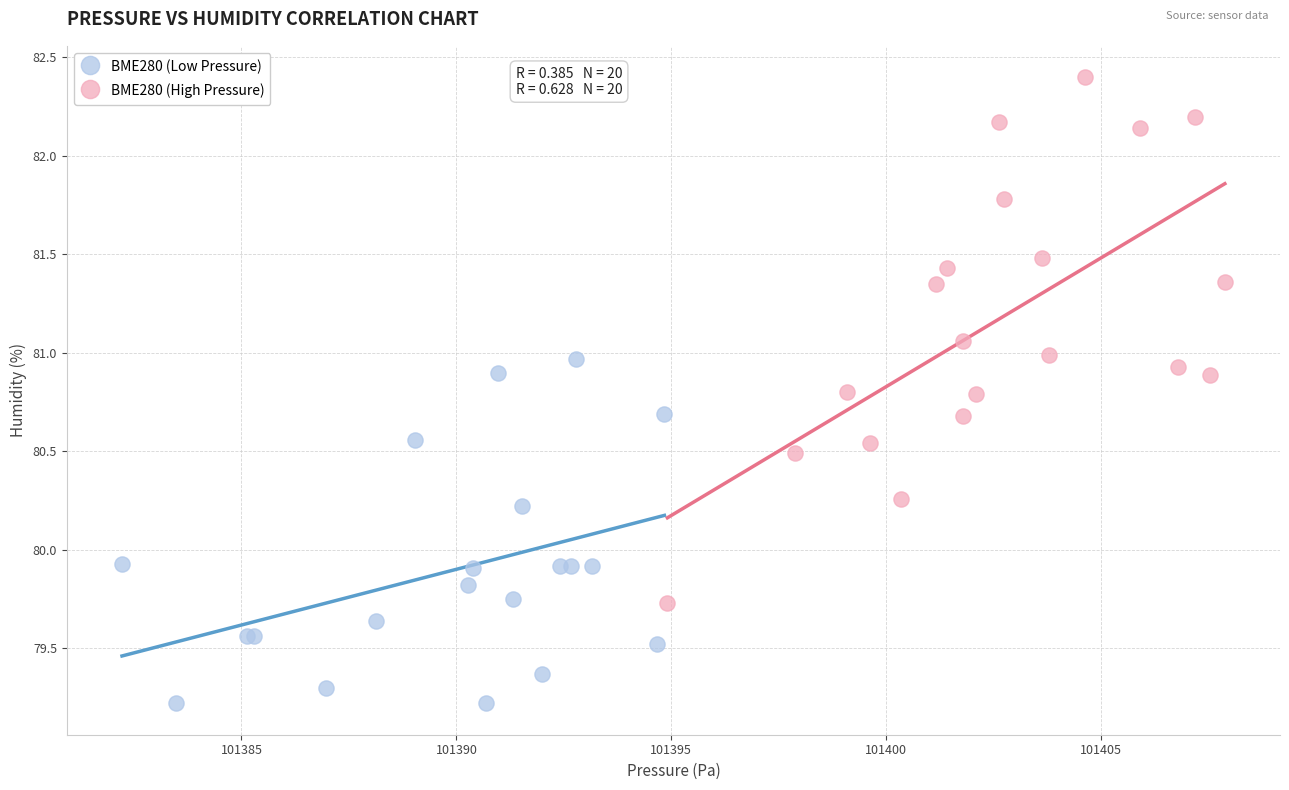

Which series reaches the maximum Y coordinate?

BME280 (High Pressure)